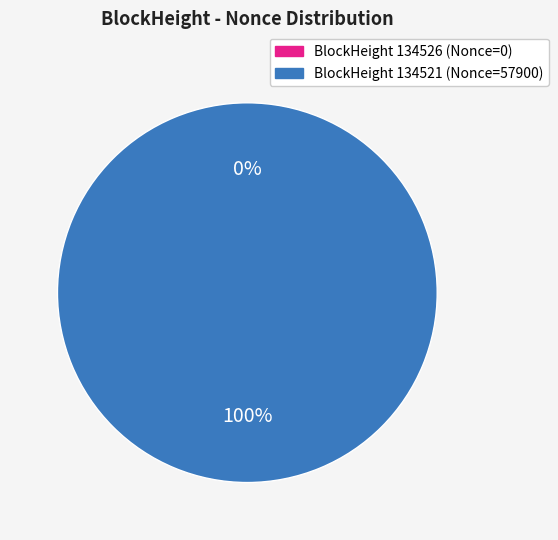

What is the smallest slice in the pie chart?

134526